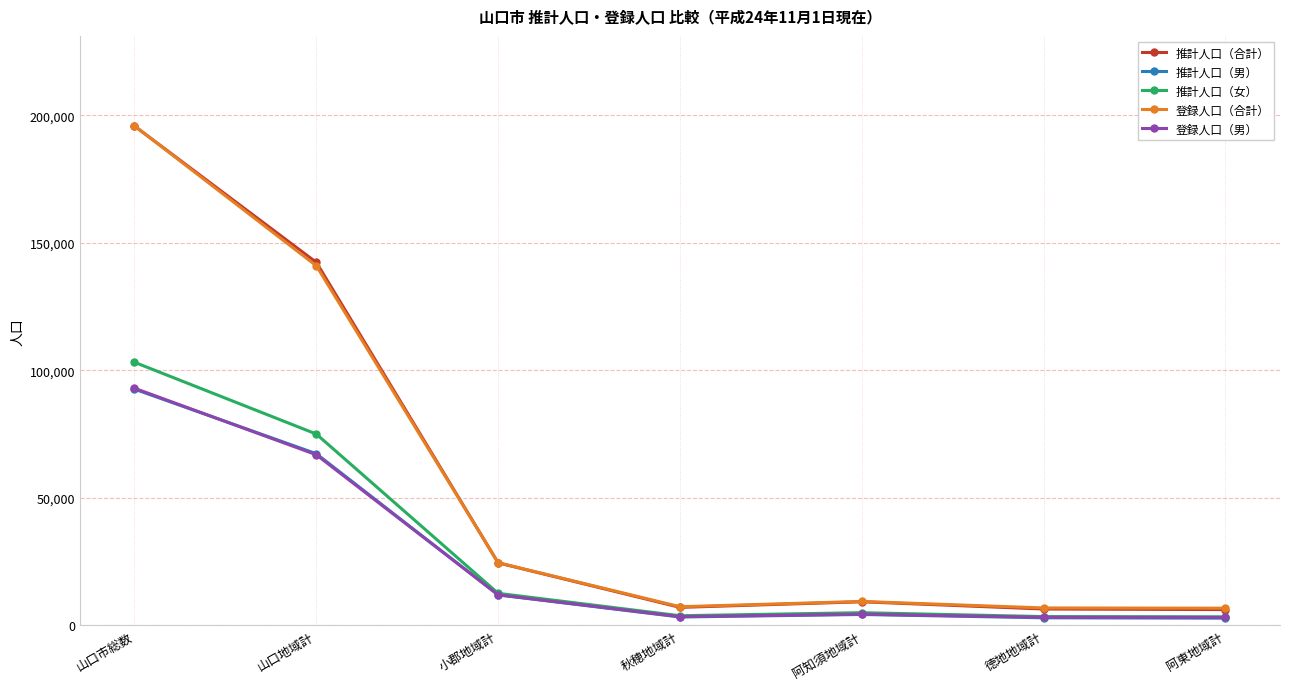

What is the total value across all series at 阿知須地域計?

32277